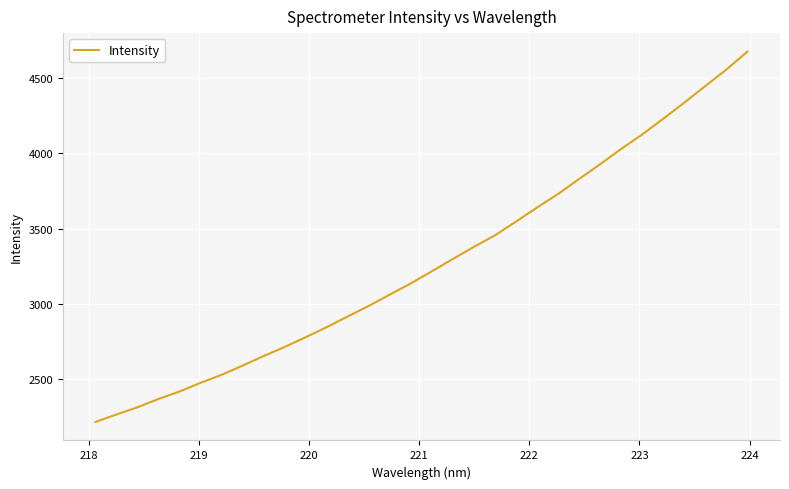

What is the difference between the maximum and minimum values?

2455.4